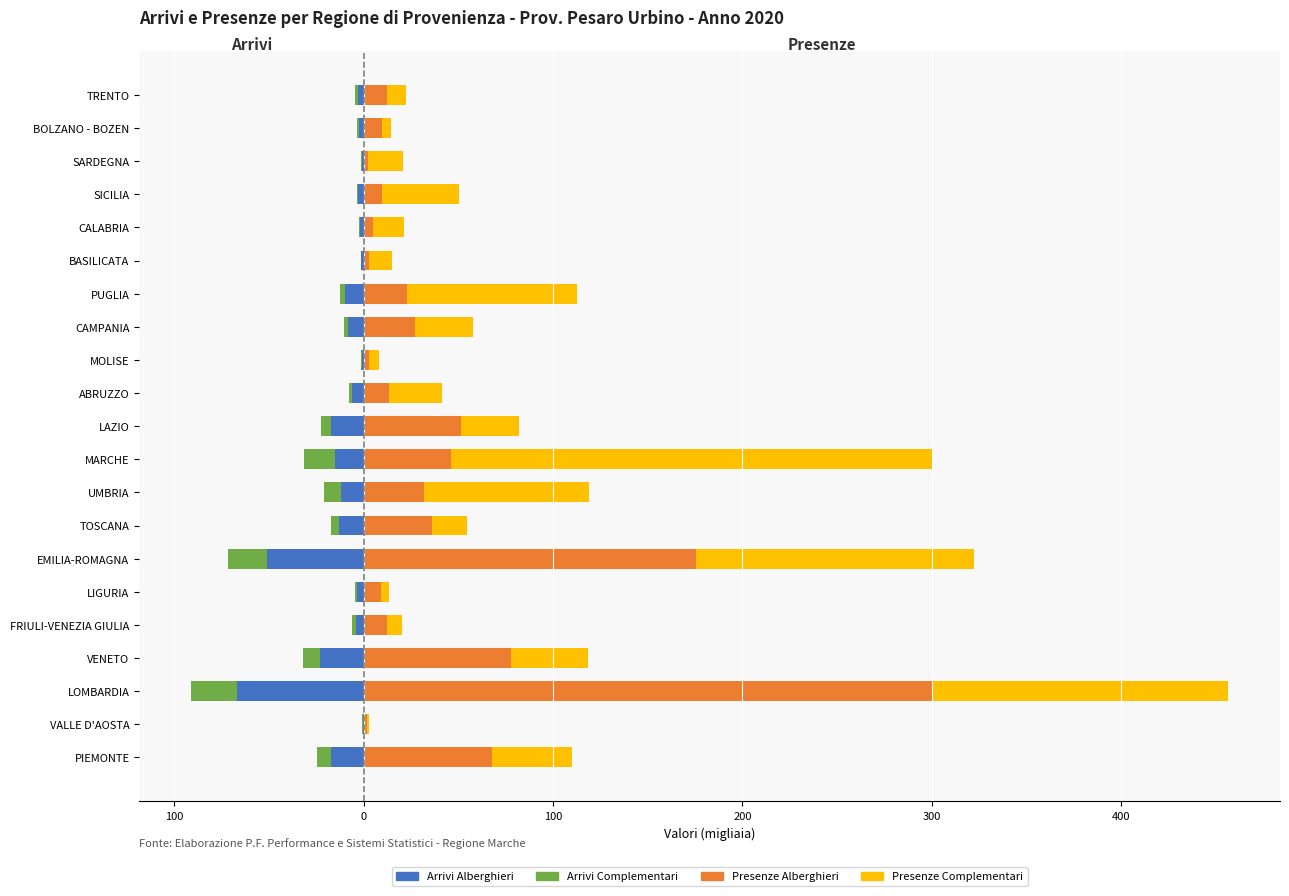

How many bars are there in total?

84